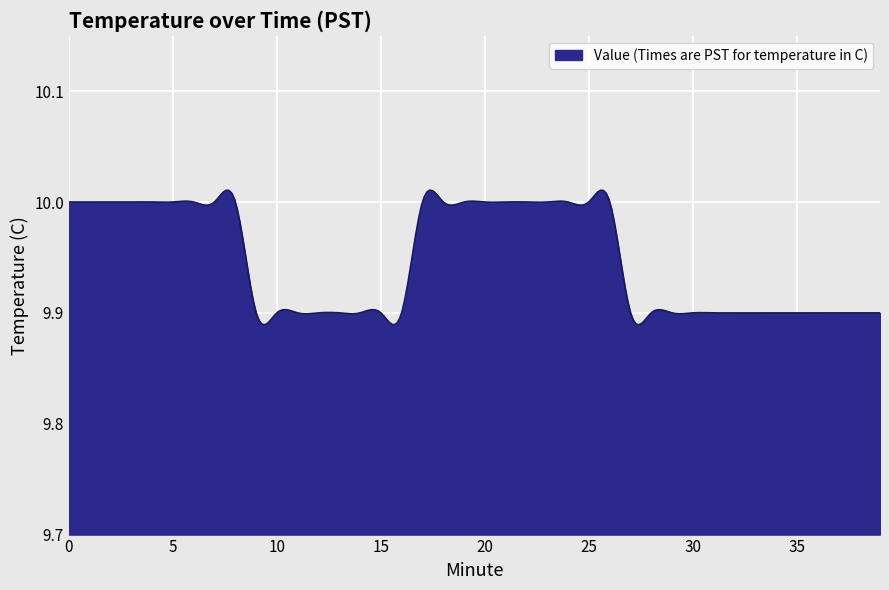

List the labels in order of value, largest first.

0, 1, 2, 3, 4, 5, 6, 7, 8, 17, 18, 19, 20, 21, 22, 23, 24, 25, 26, 9, 10, 11, 12, 13, 14, 15, 16, 27, 28, 29, 30, 31, 32, 33, 34, 35, 36, 37, 38, 39